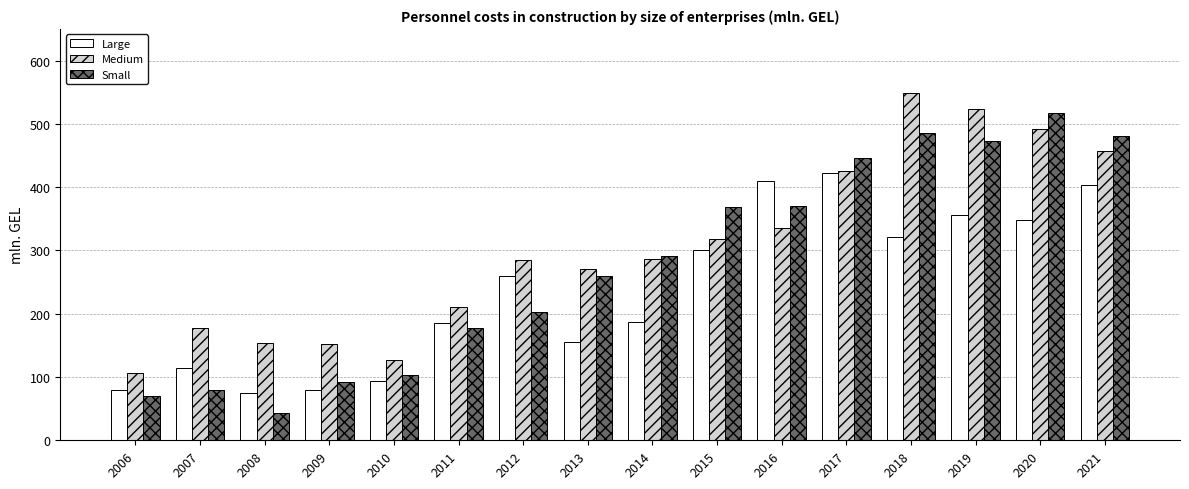

List the series in order of their overall mean, highest first.

Medium, Small, Large